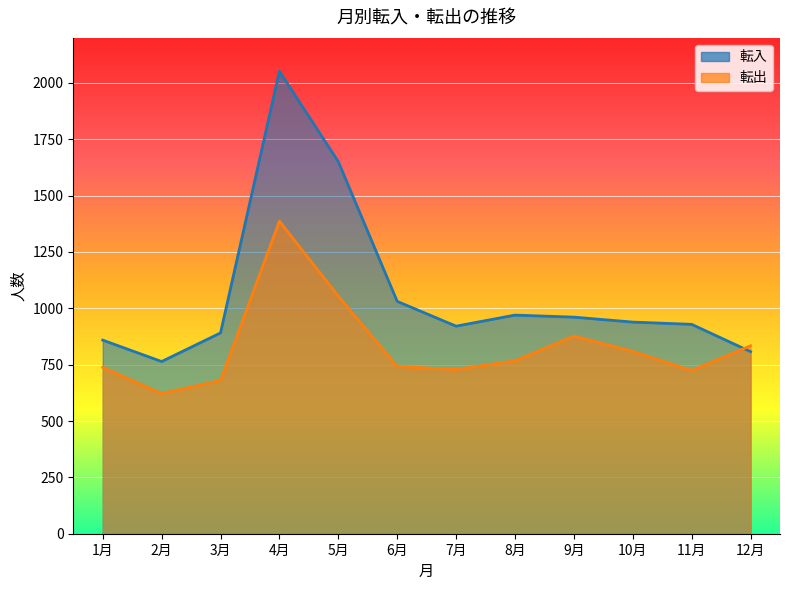

Between 6月 and 8月, which is larger?

6月